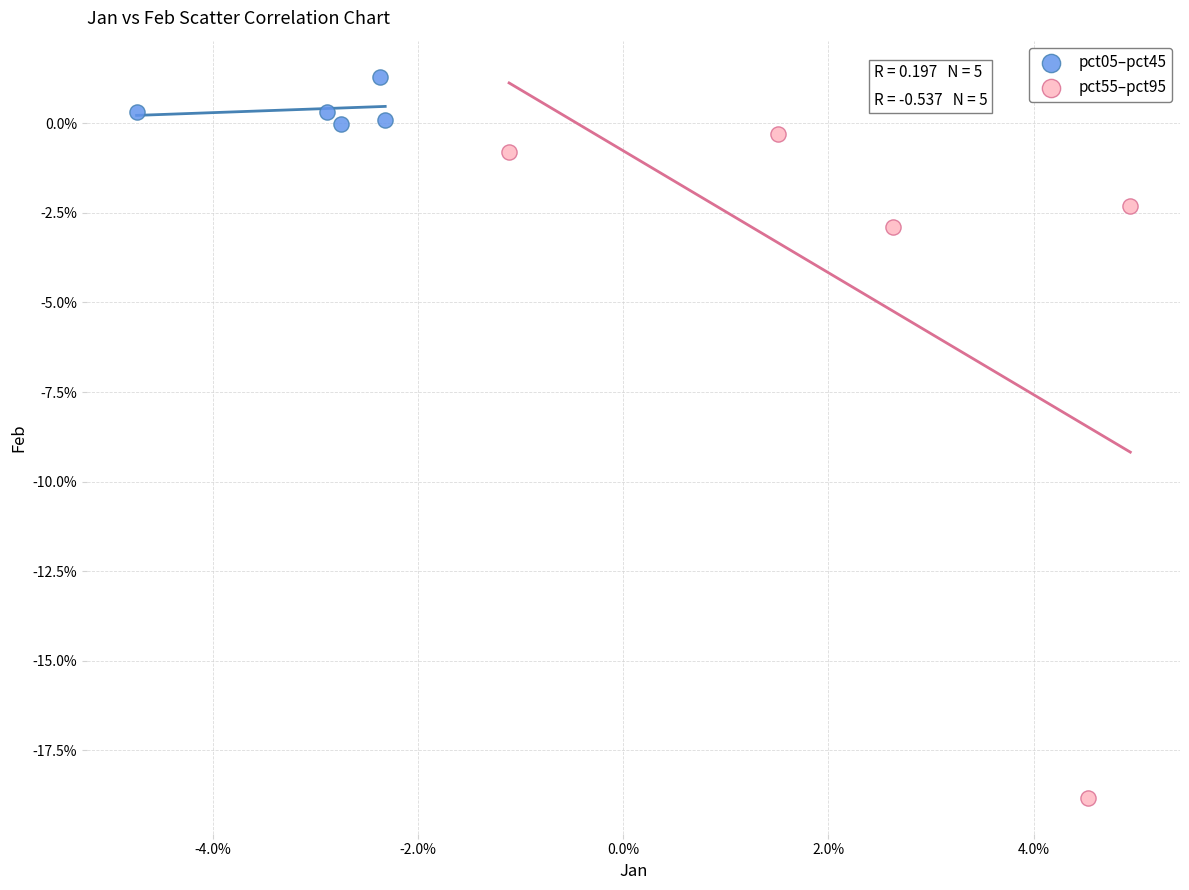

Which series reaches the maximum Y coordinate?

pct05–pct45